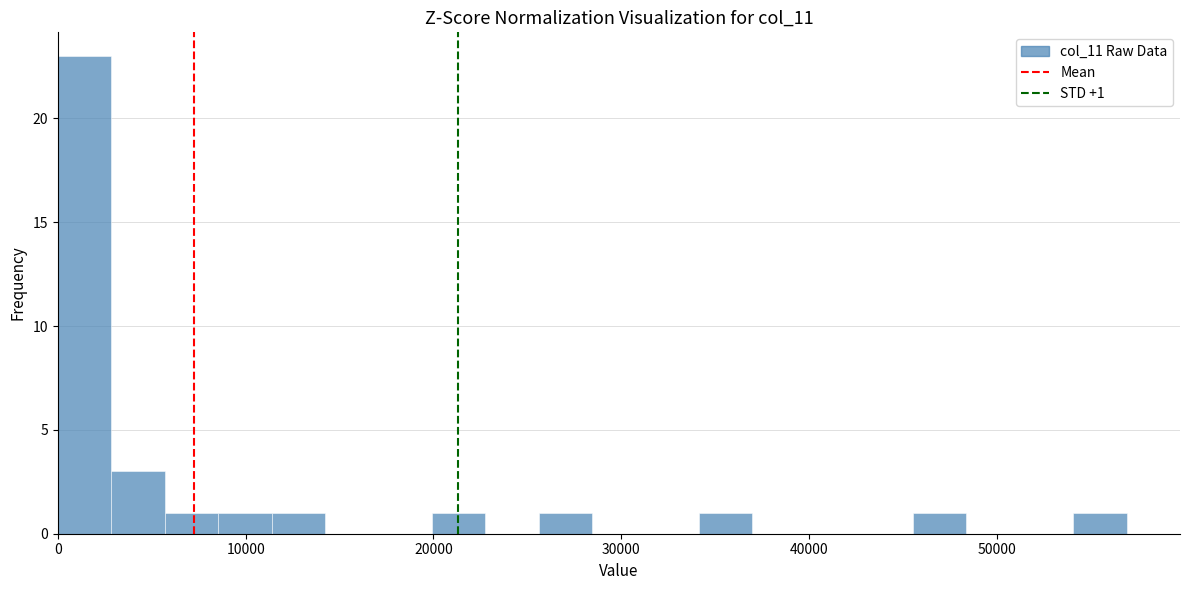

Read against the x-axis, roughly where is the centre of the tallest bar?

1000